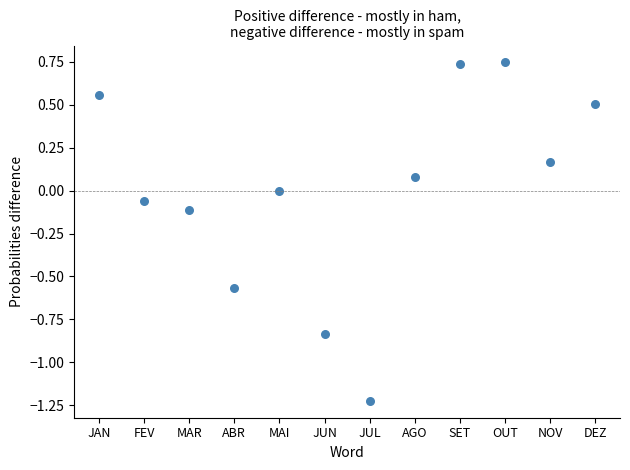

What is the range of Y values (max minus min)?

2.0